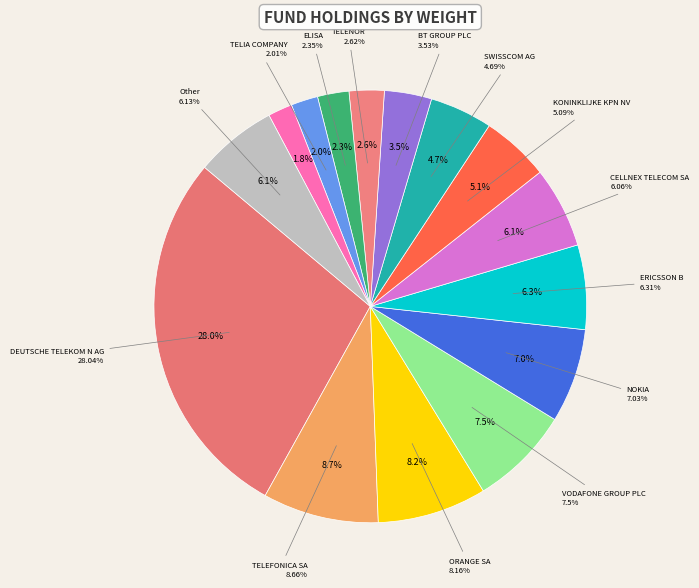

What is the total percentage of SWISSCOM AG and VODAFONE GROUP PLC?

12.2%